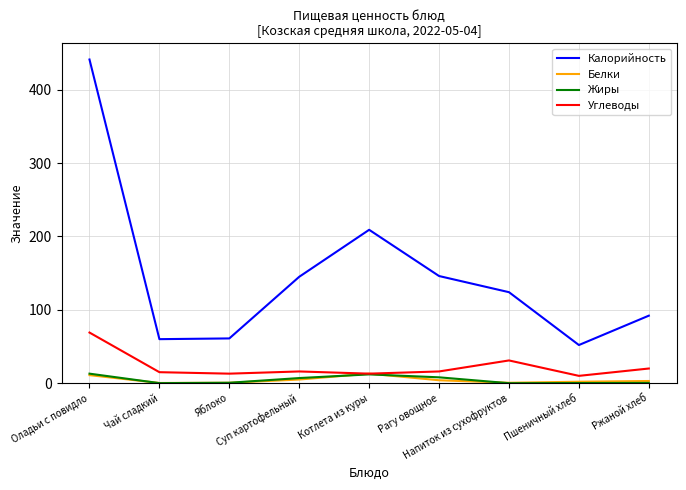

What is the spread (max minus min) of values at Рагу овощное?

142.0